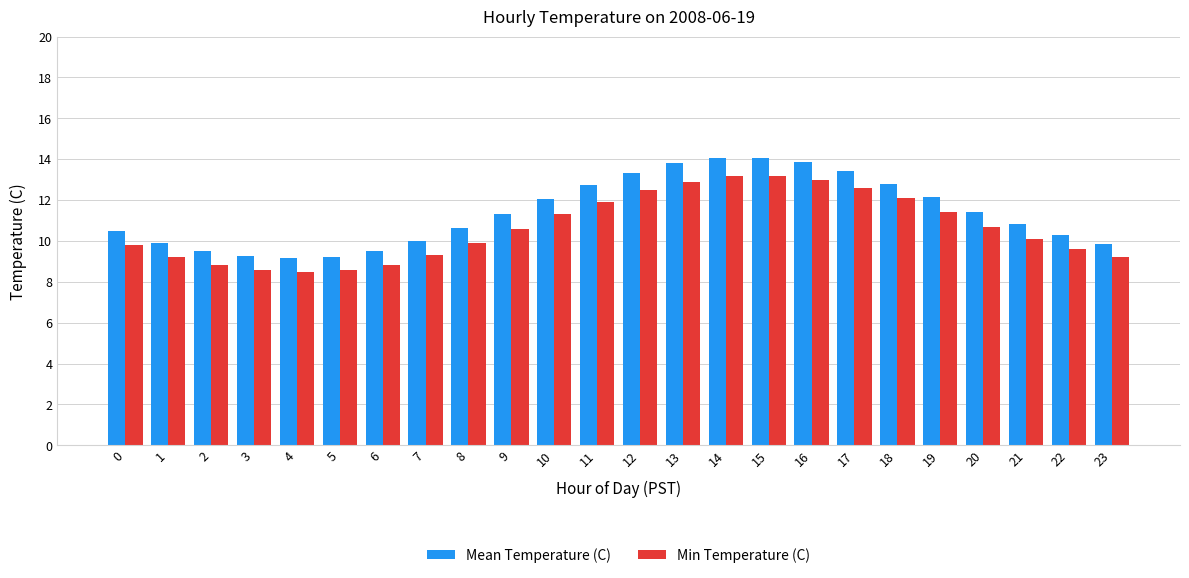

How many distinct data groups are displayed?

2